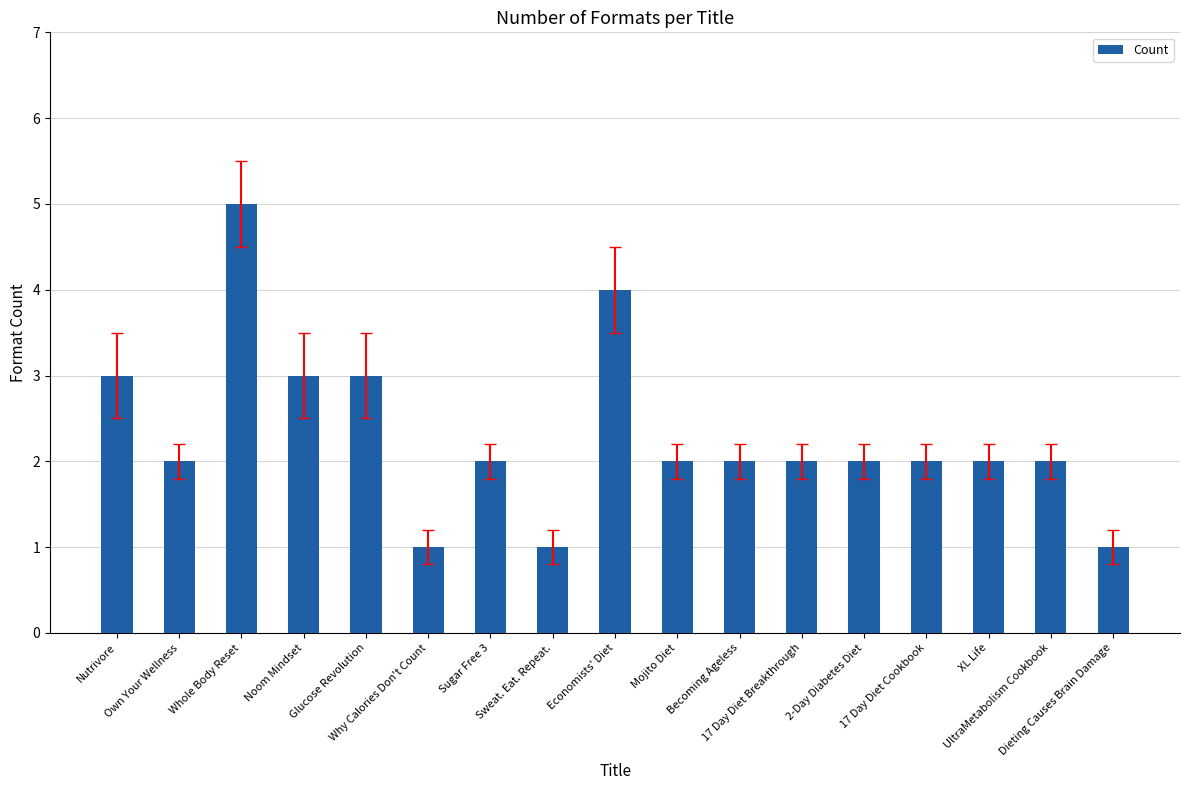

What value does the data have at XL Life?

2